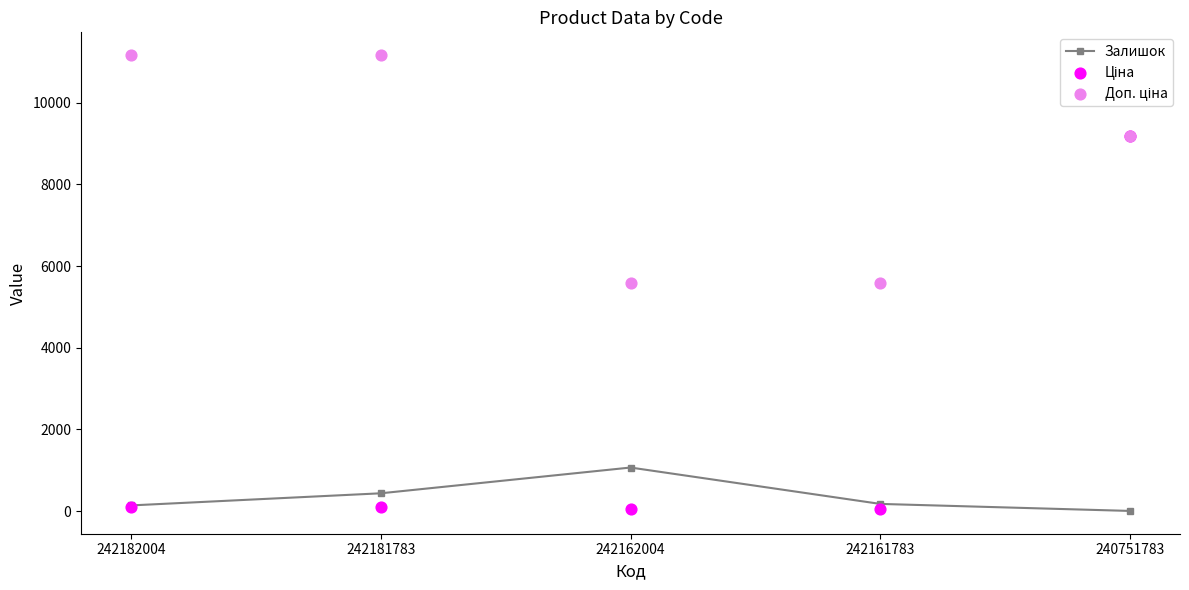

Which series has the largest total across all categories?

Доп. ціна